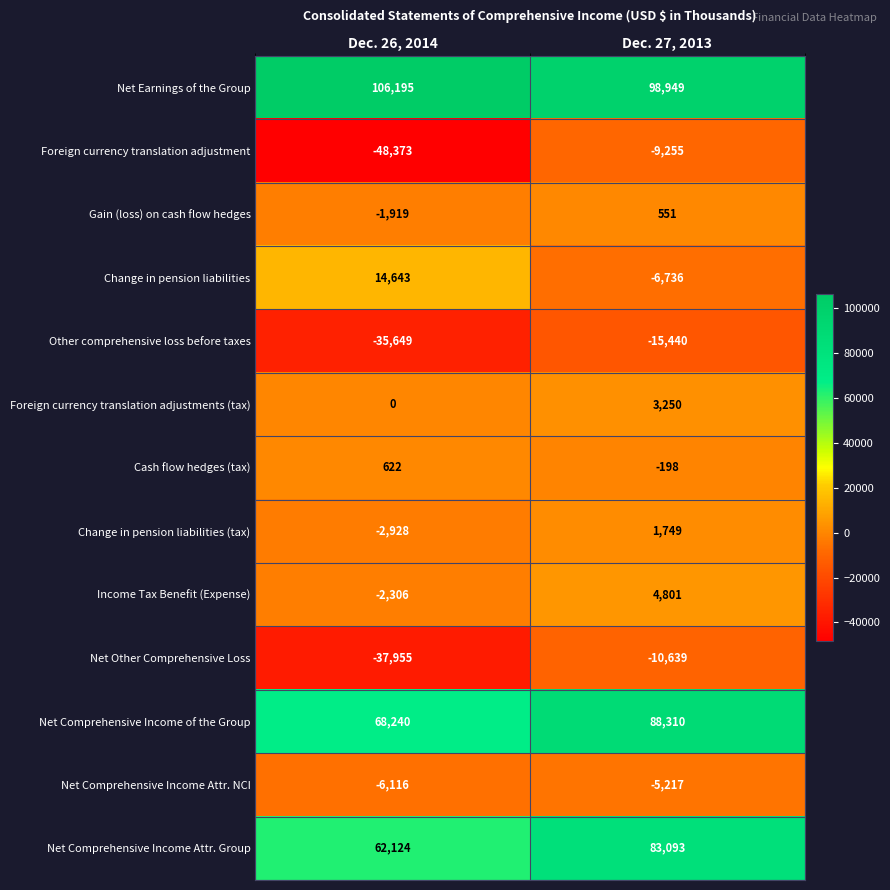

List the series in order of their peak value, lowest first.

Other comprehensive loss before taxes, Net Other Comprehensive Loss, Foreign currency translation adjustment, Net Comprehensive Income Attr. NCI, Gain (loss) on cash flow hedges, Cash flow hedges (tax), Change in pension liabilities (tax), Foreign currency translation adjustments (tax), Income Tax Benefit (Expense), Change in pension liabilities, Net Comprehensive Income Attr. Group, Net Comprehensive Income of the Group, Net Earnings of the Group